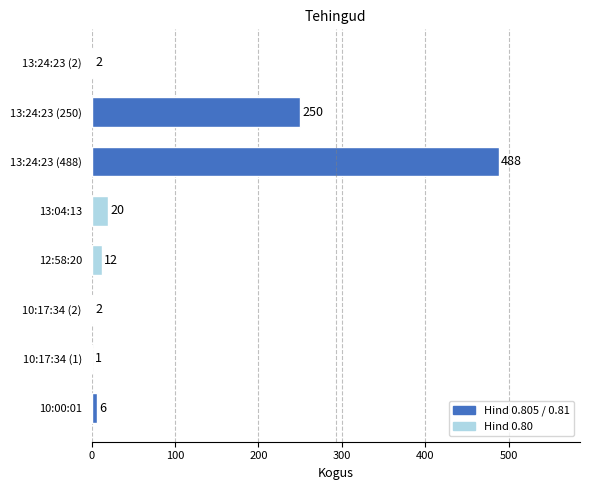

What is the sum of all values?

781